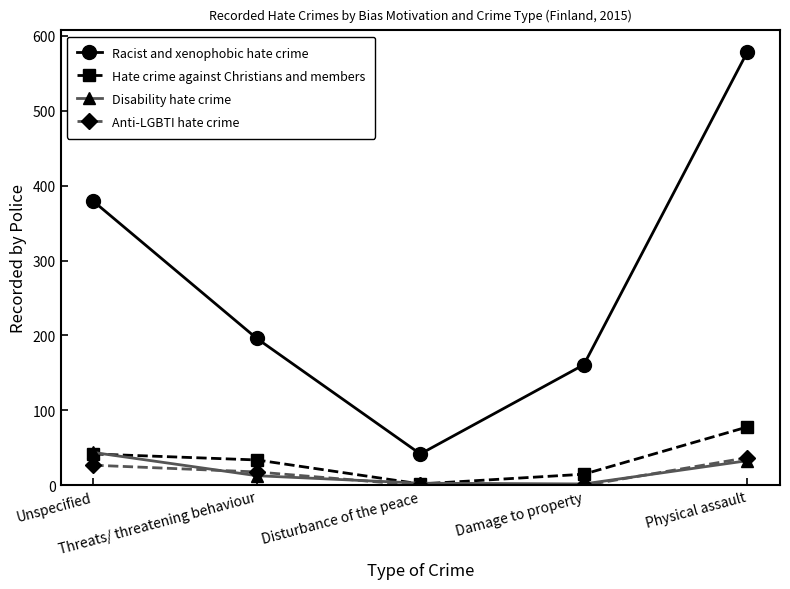

What position from the right is Physical assault?

1